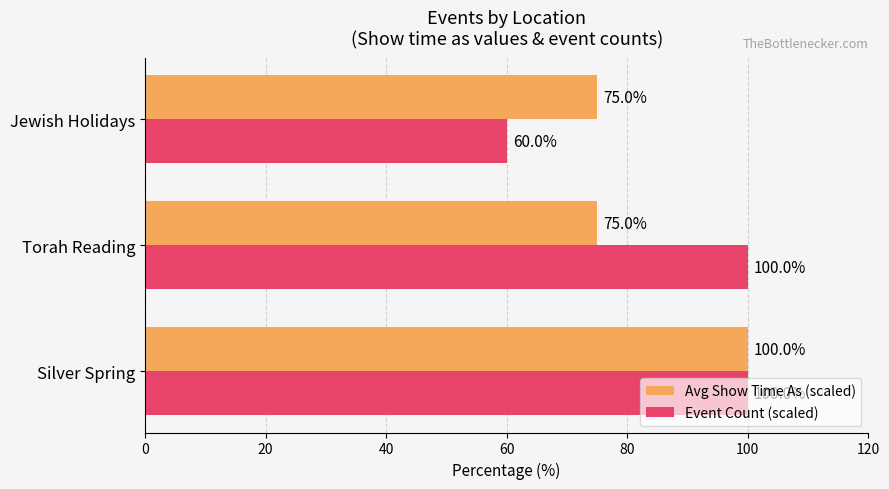

Which series has the largest total across all categories?

Event Count (scaled)